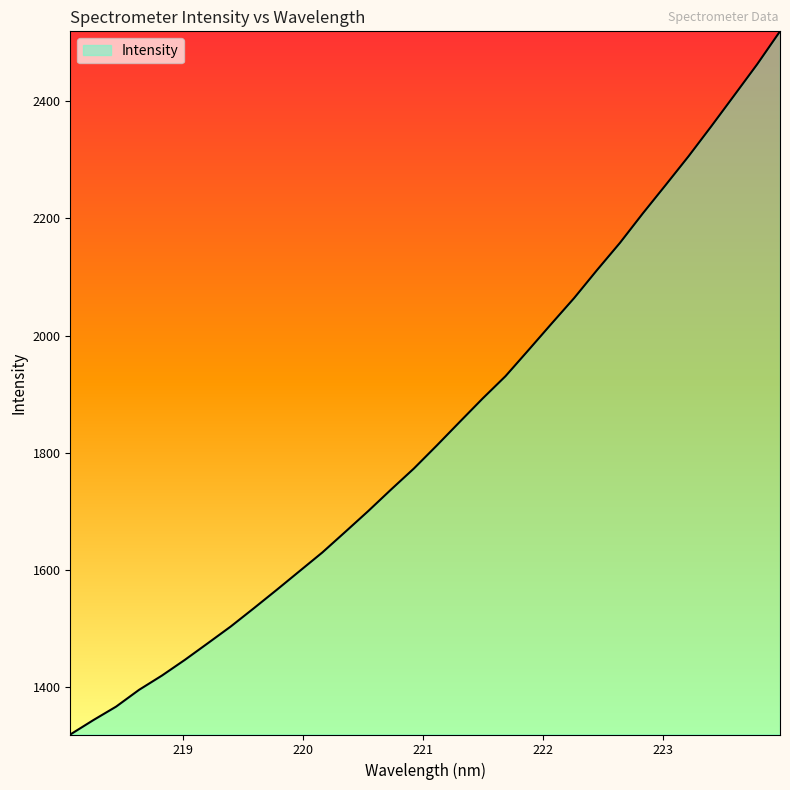

What is the smallest value displayed?

1319.6